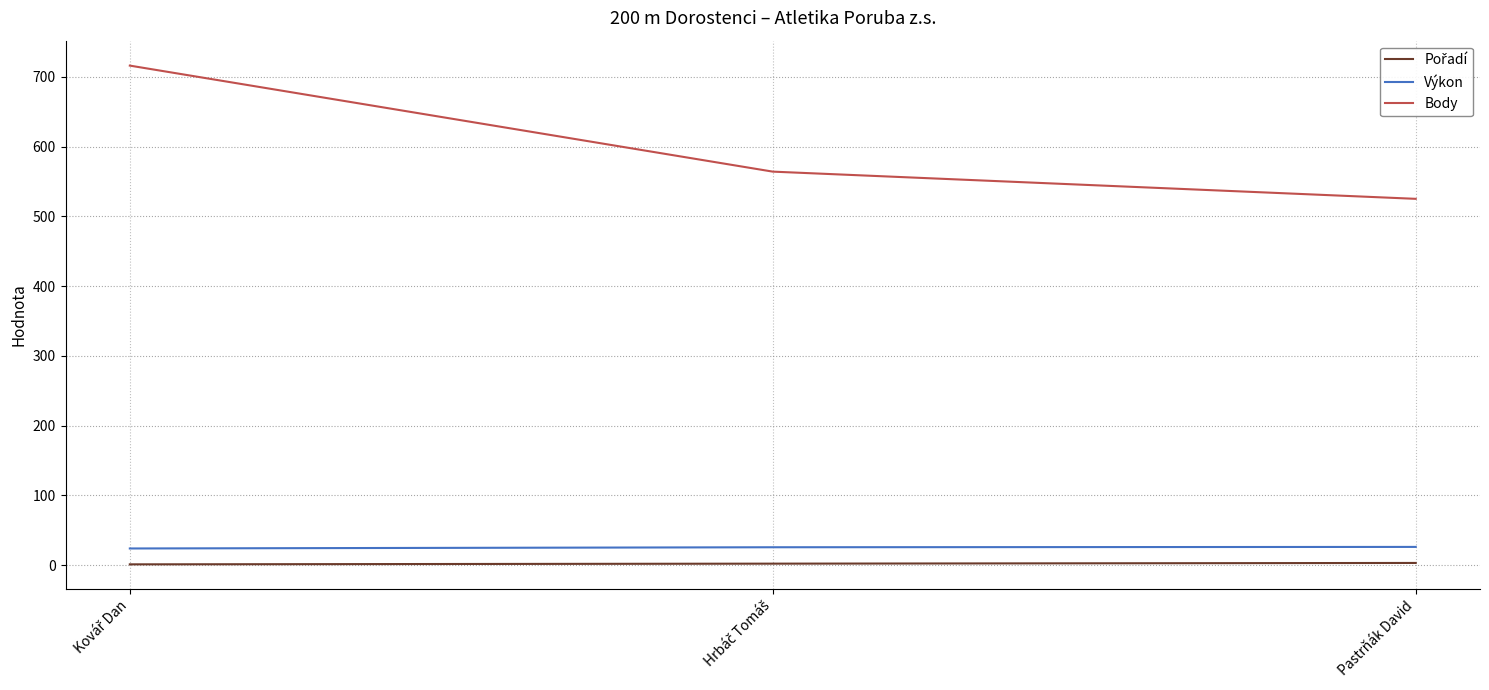

What is the sum of all Výkon values?

75.2